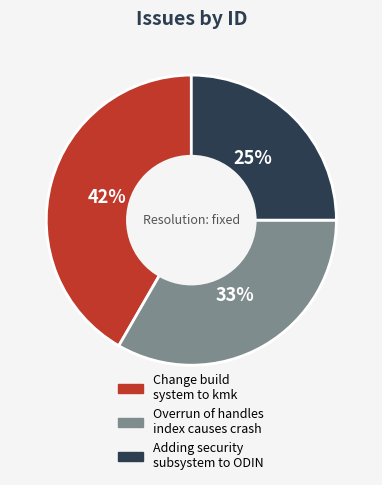

Does any single category account for the majority?

No